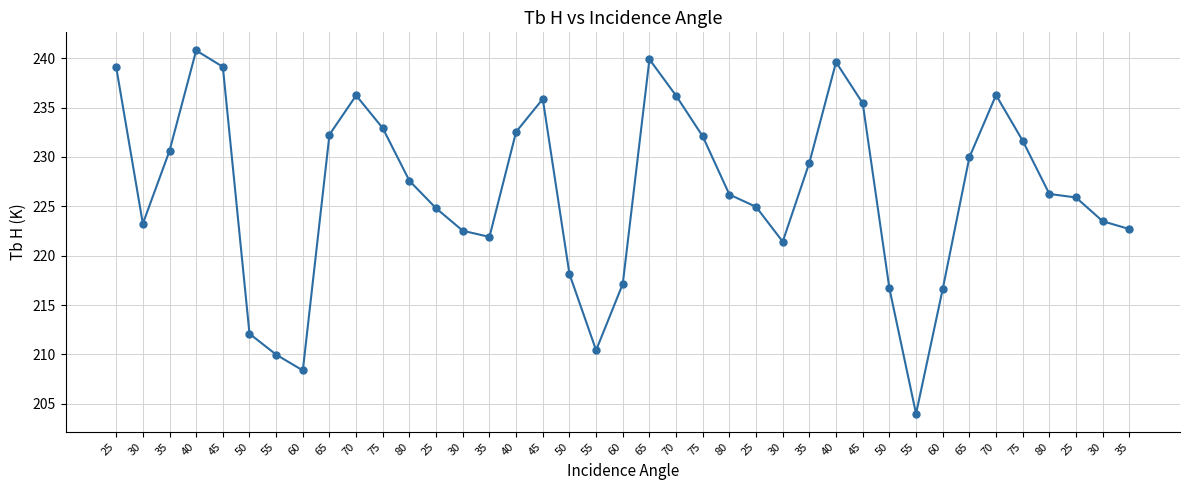

What is the label of the 10th point from the left?

70